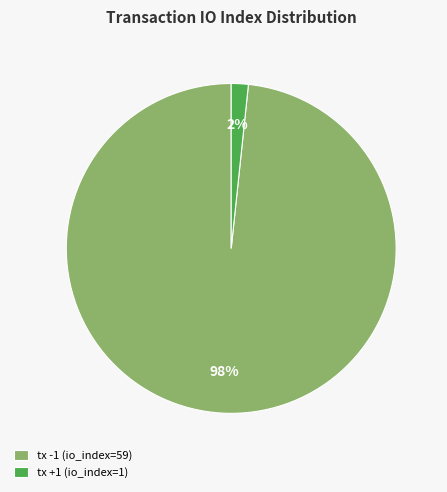

Combined, do tx -1 (io_index=59) and tx +1 (io_index=1) account for over 50%?

Yes